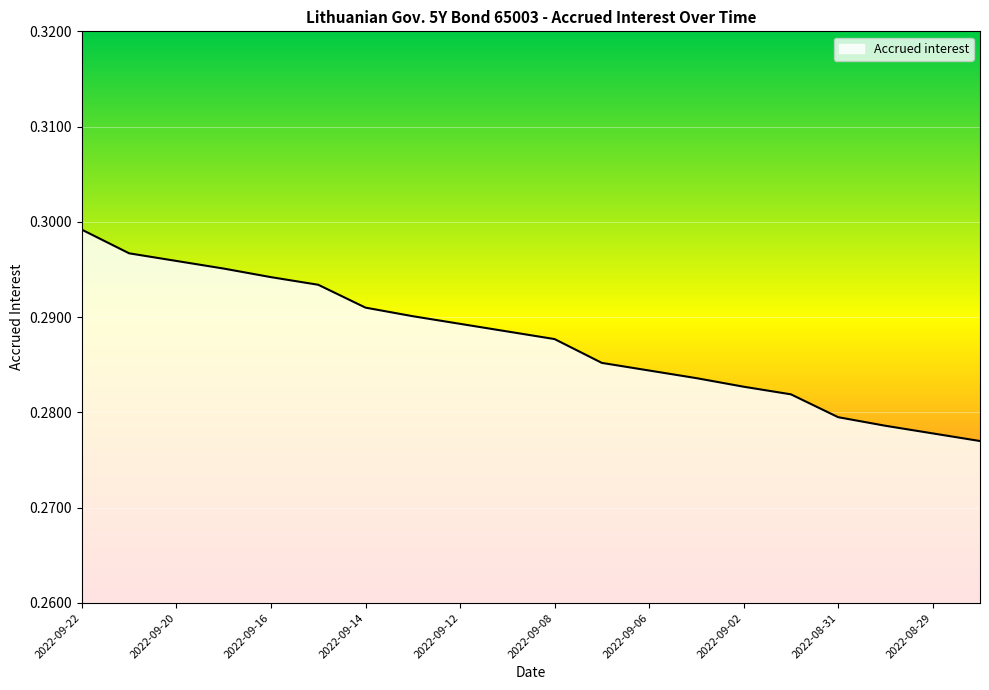

Reading left to right, what are all the values shown in this chart?

2022-09-22=0.3	2022-09-21=0.3	2022-09-20=0.3	2022-09-19=0.3	2022-09-16=0.3	2022-09-15=0.3	2022-09-14=0.3	2022-09-13=0.3	2022-09-12=0.3	2022-09-09=0.3	2022-09-08=0.3	2022-09-07=0.3	2022-09-06=0.3	2022-09-05=0.3	2022-09-02=0.3	2022-09-01=0.3	2022-08-31=0.3	2022-08-30=0.3	2022-08-29=0.3	2022-08-26=0.3